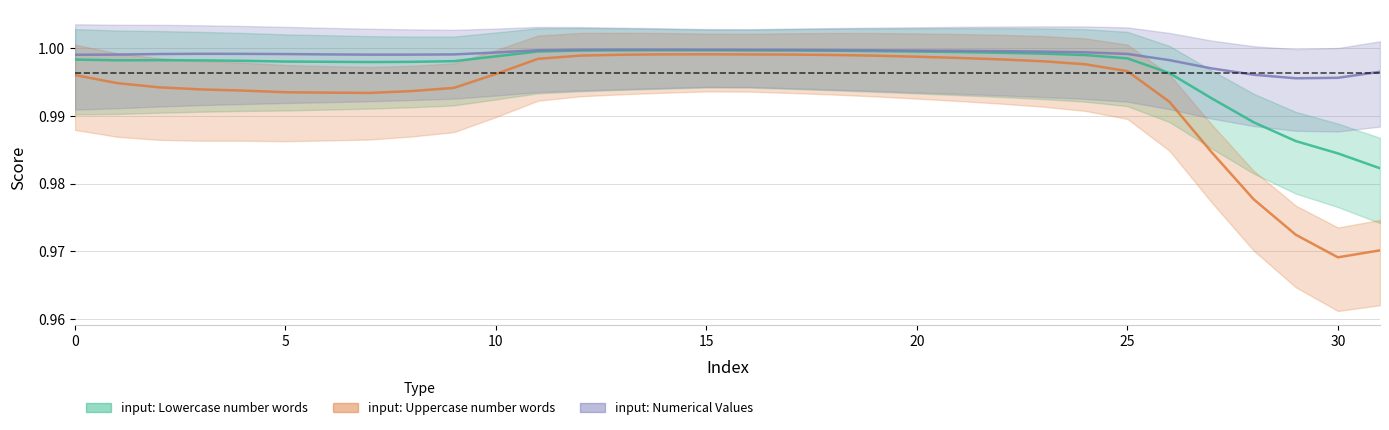

In input: Lowercase number words, how many points are higher than both neighbors (excluding endpoints)?

2